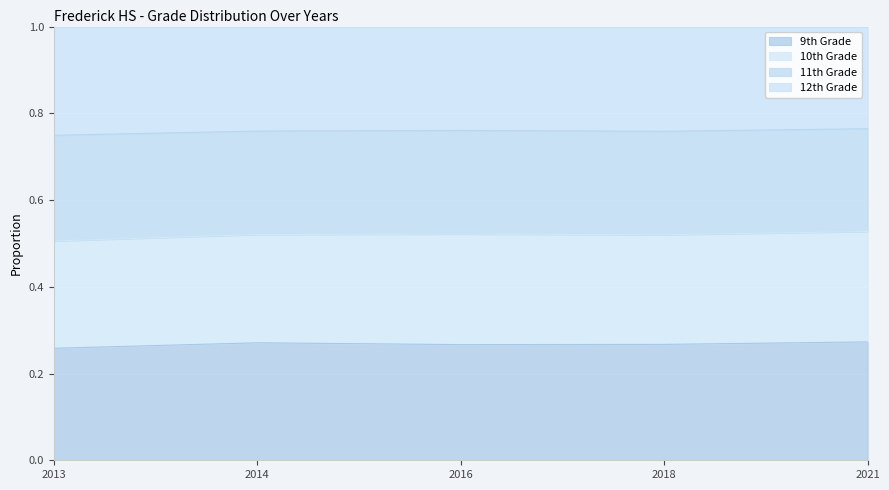

What is the maximum value for 9th Grade?

0.3